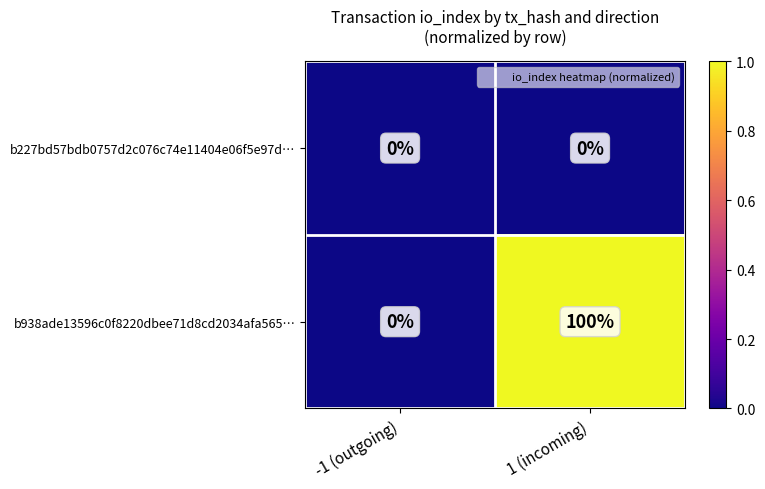

The value of b938ade13596c0f8220dbee71d8cd2034afa565… at -1 (outgoing) is -39. True or false?

False